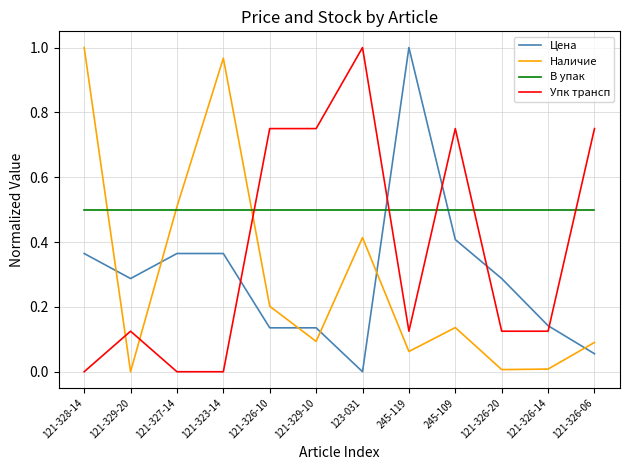

How many lines are shown in the chart?

4